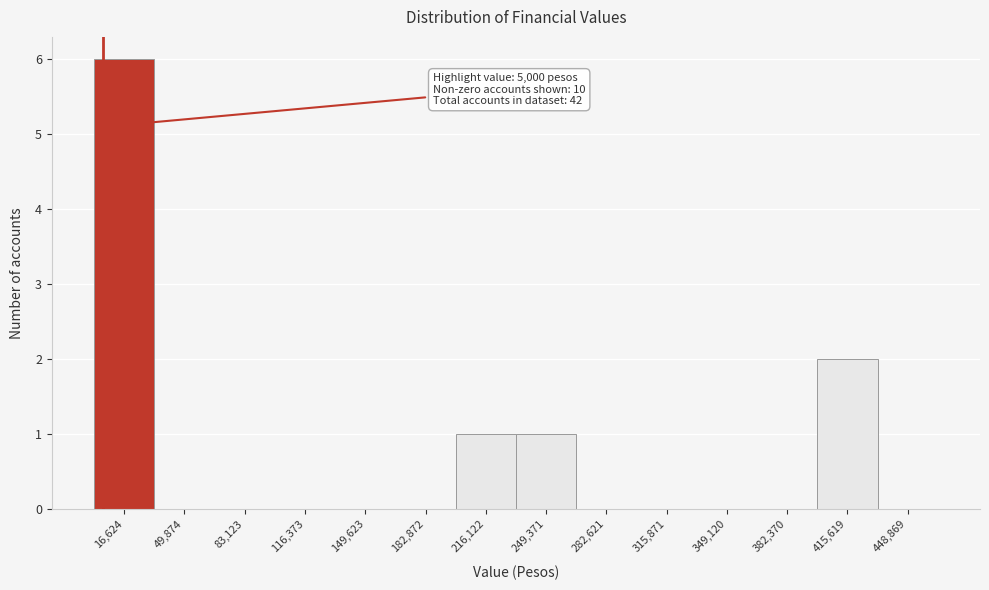

Over which range of the x-axis is the bar tallest?

0 to 35000